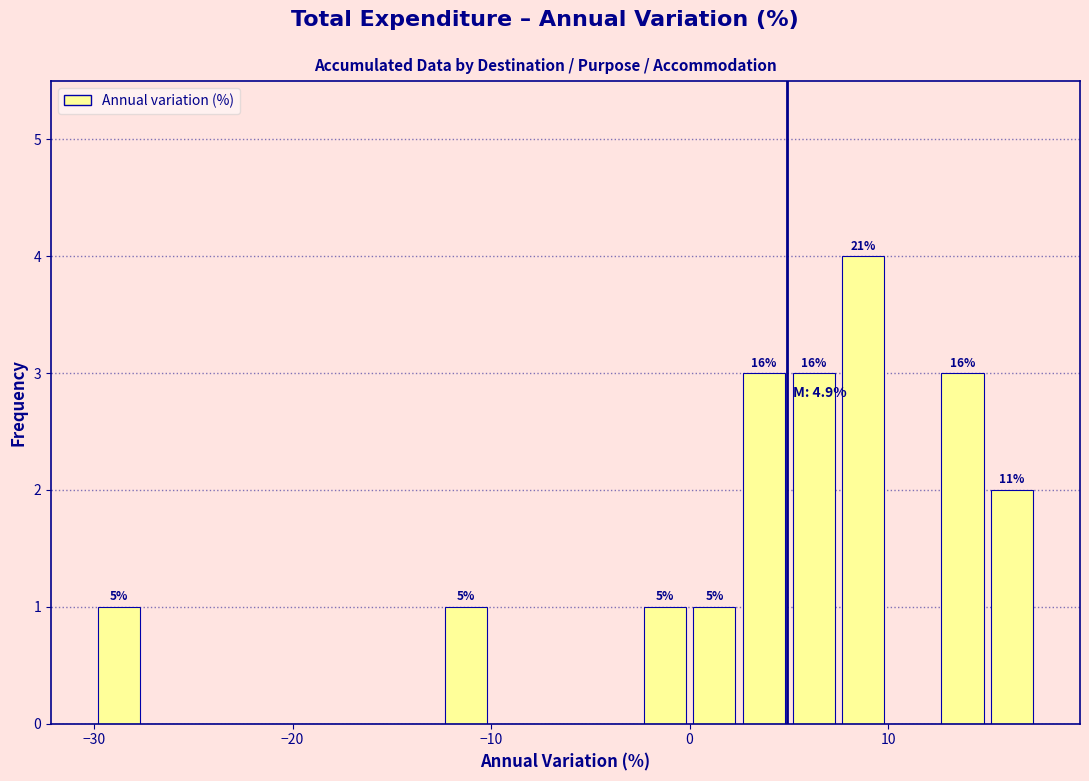

Around what value on the x-axis is the tallest bar? Give the approximate position of its centre, as read against the axis.

9